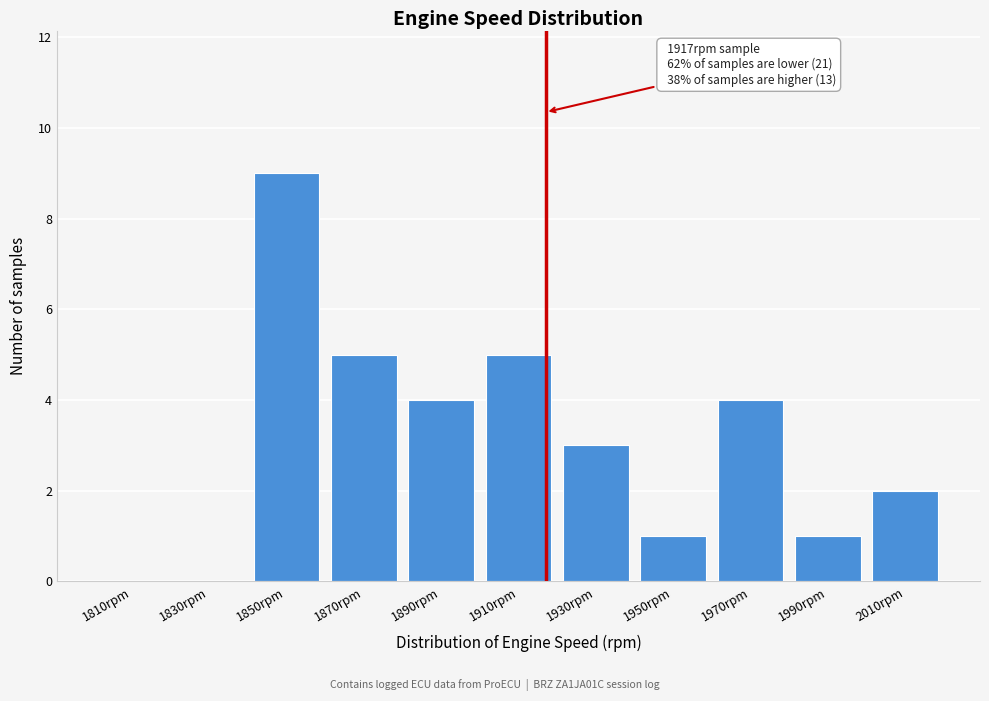

Which range on the x-axis has the tallest bar?

1840 to 1860